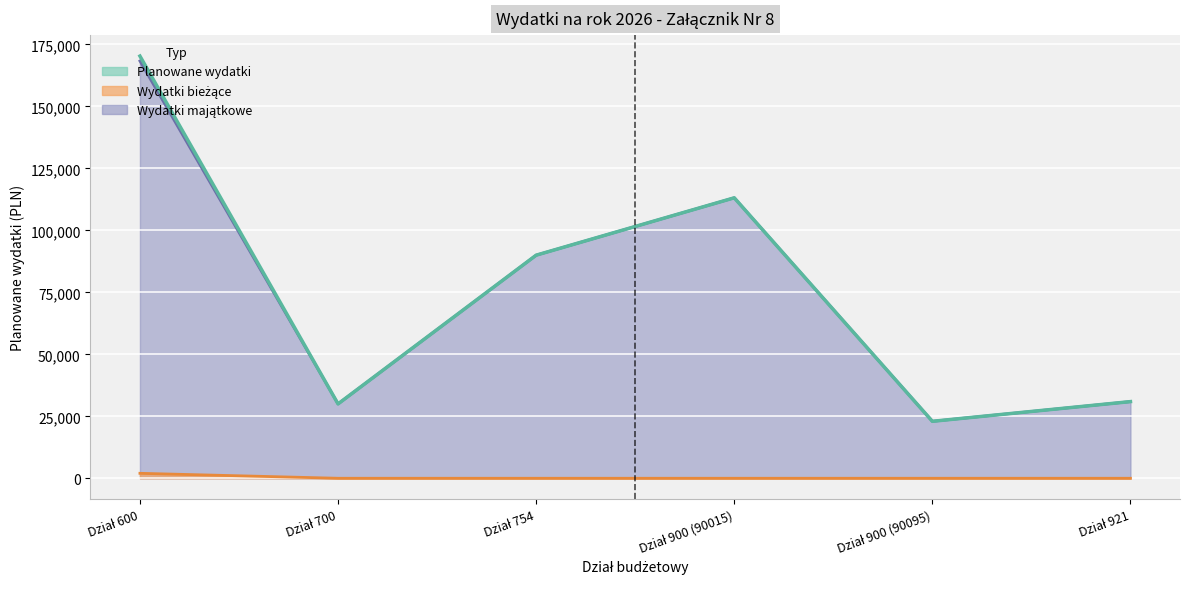

True or false: Planowane wydatki and Wydatki majątkowe intersect in this chart.

False